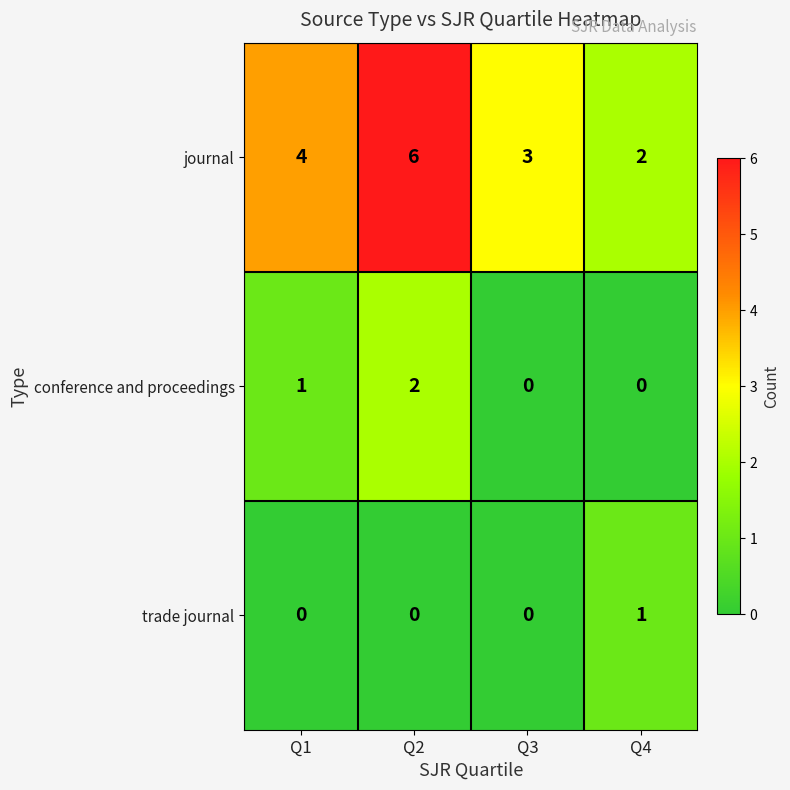

What is the total value across all series at Q1?

5